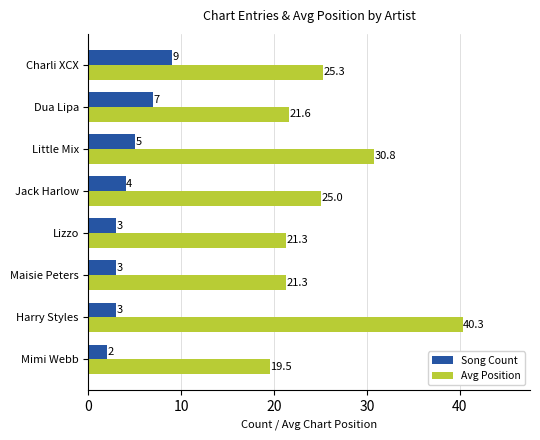

At how many categories does at least one series exceed 20?

7